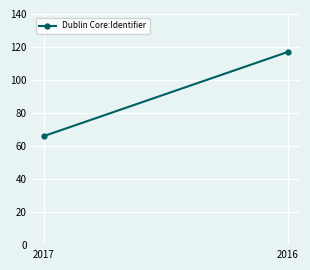

Read the value at 2017, to the nearest 10.

70